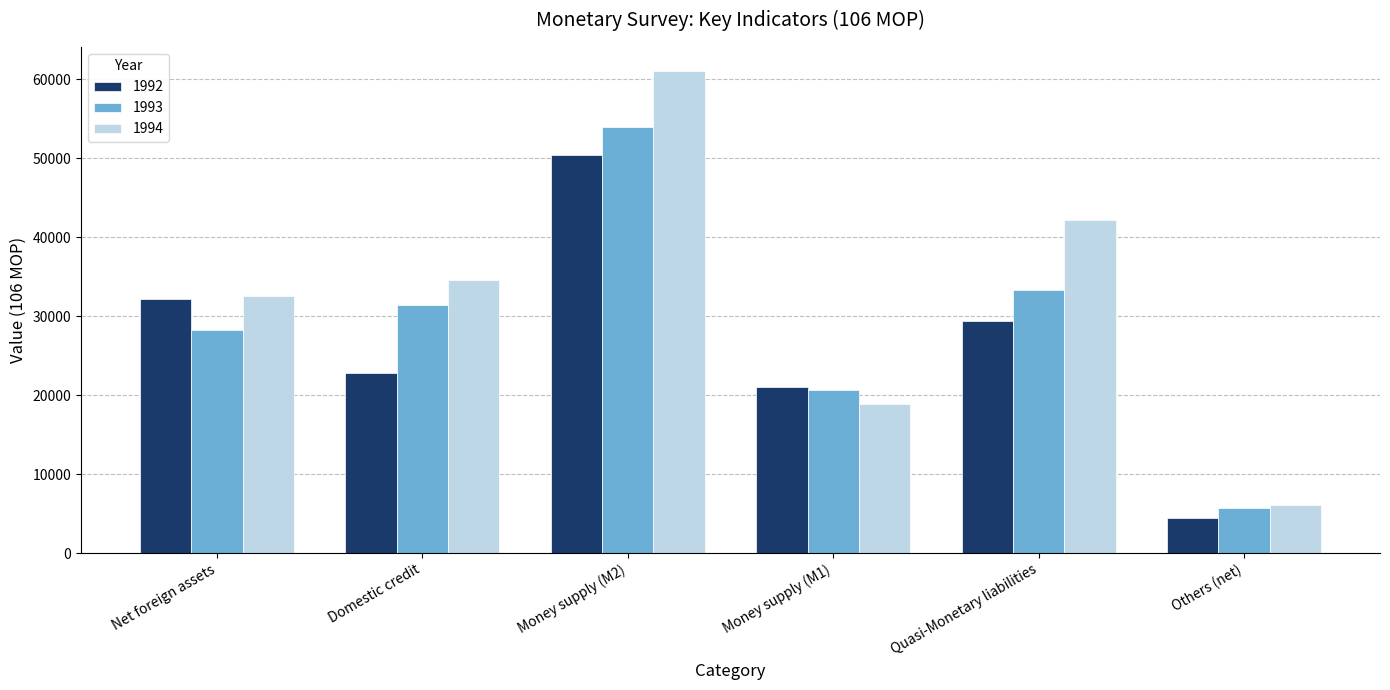

Which category has the lowest value across all series?

Others (net)